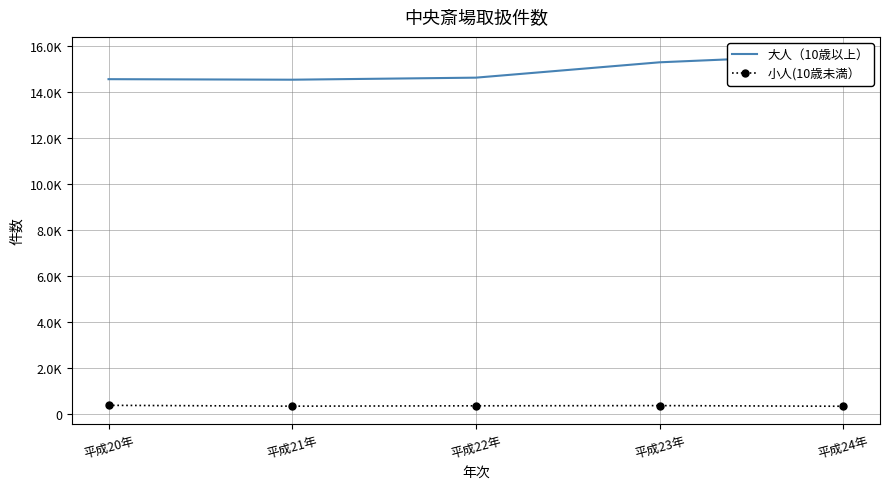

Is the value of 大人（10歳以上） at 平成21年 greater than the value of 小人(10歳未満） at 平成21年?

Yes